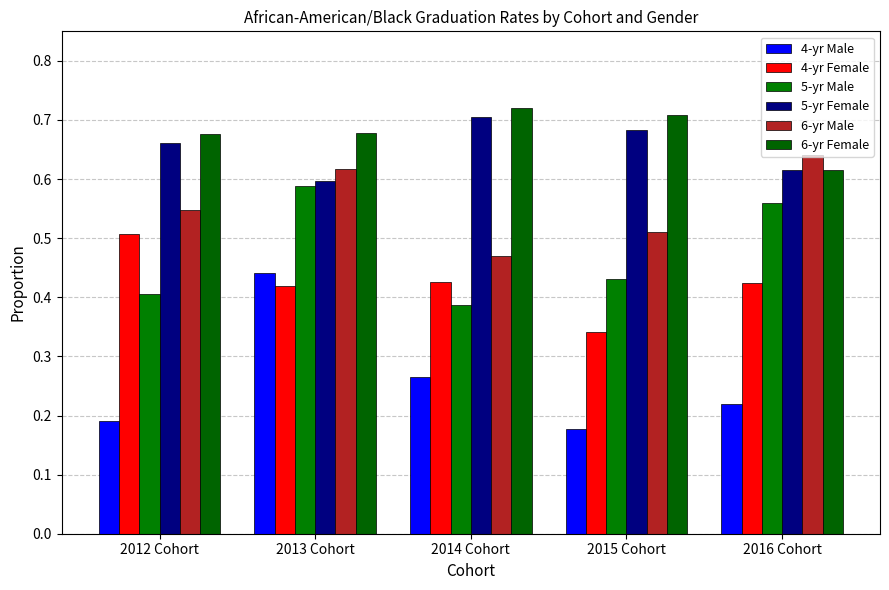

At which label is 5-yr Male closest to 0?

2014 Cohort